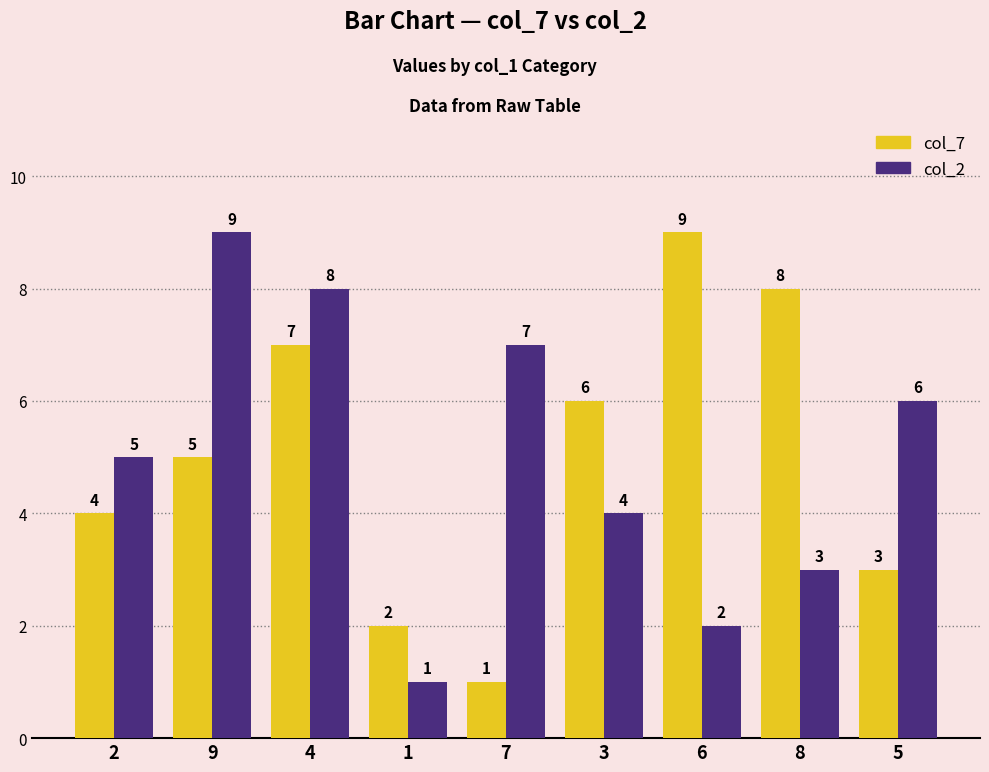

Is it true that col_2 equals 4 at 3?

True